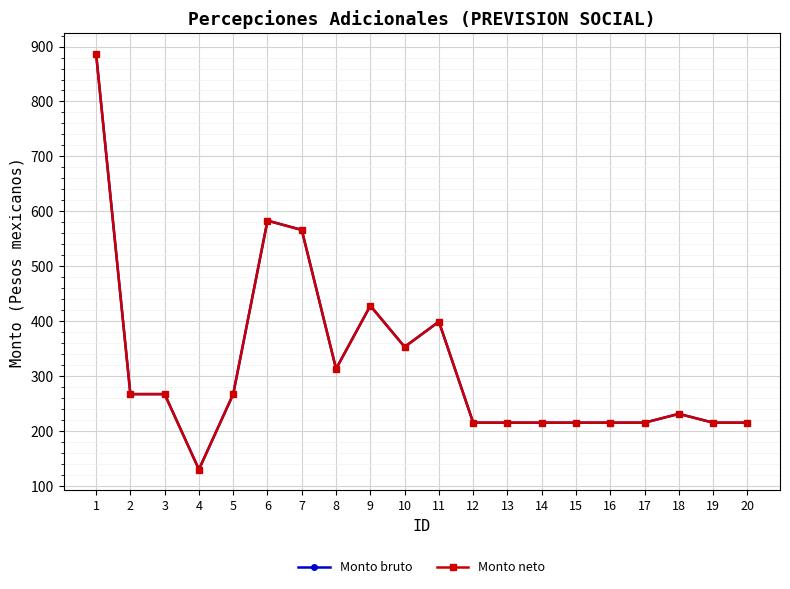

In Monto bruto, how many points are lower than both neighbors (excluding endpoints)?

3